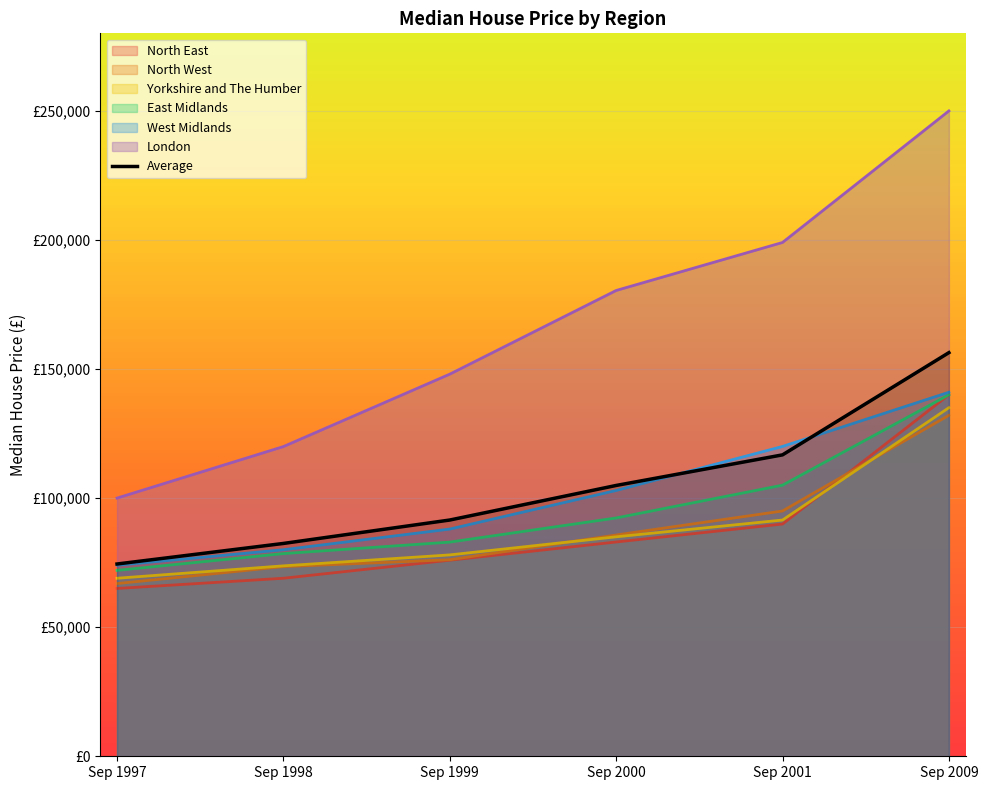

At which label does North East reach its minimum?

Sep 1997